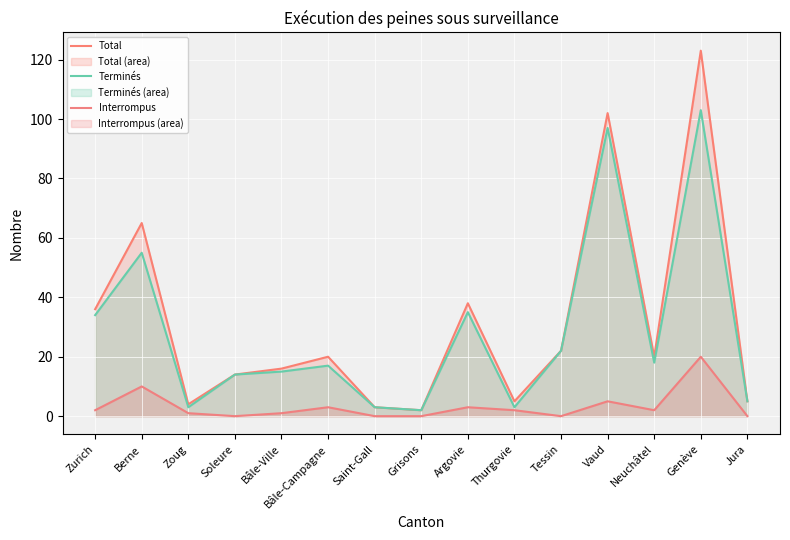

What position from the left is Bâle-Ville?

5